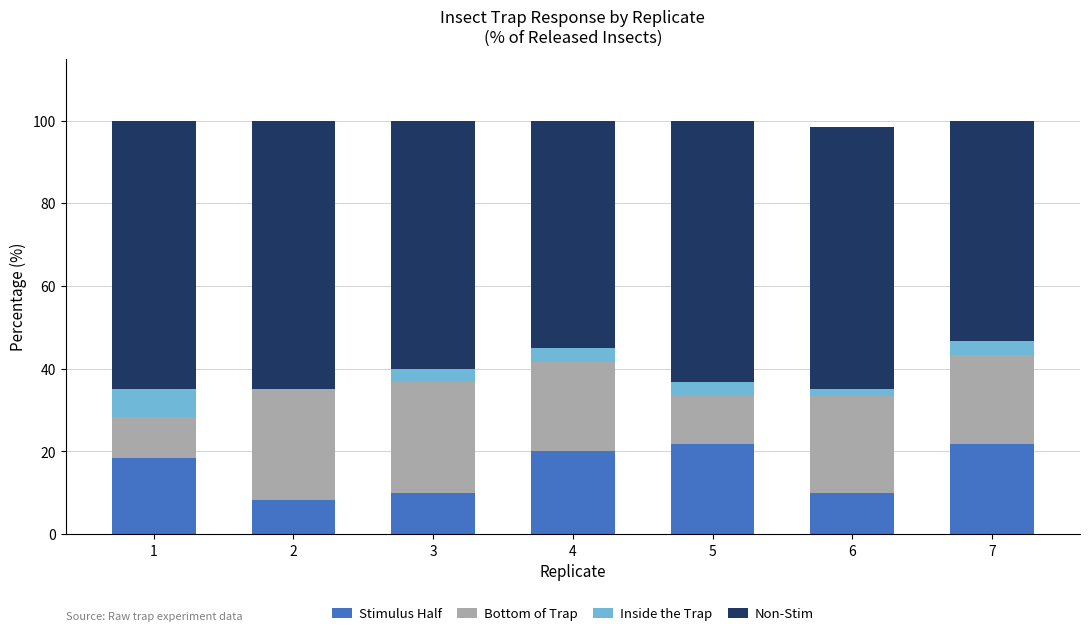

What is the sum of the Stimulus Half values at 1 and 7?

40.0